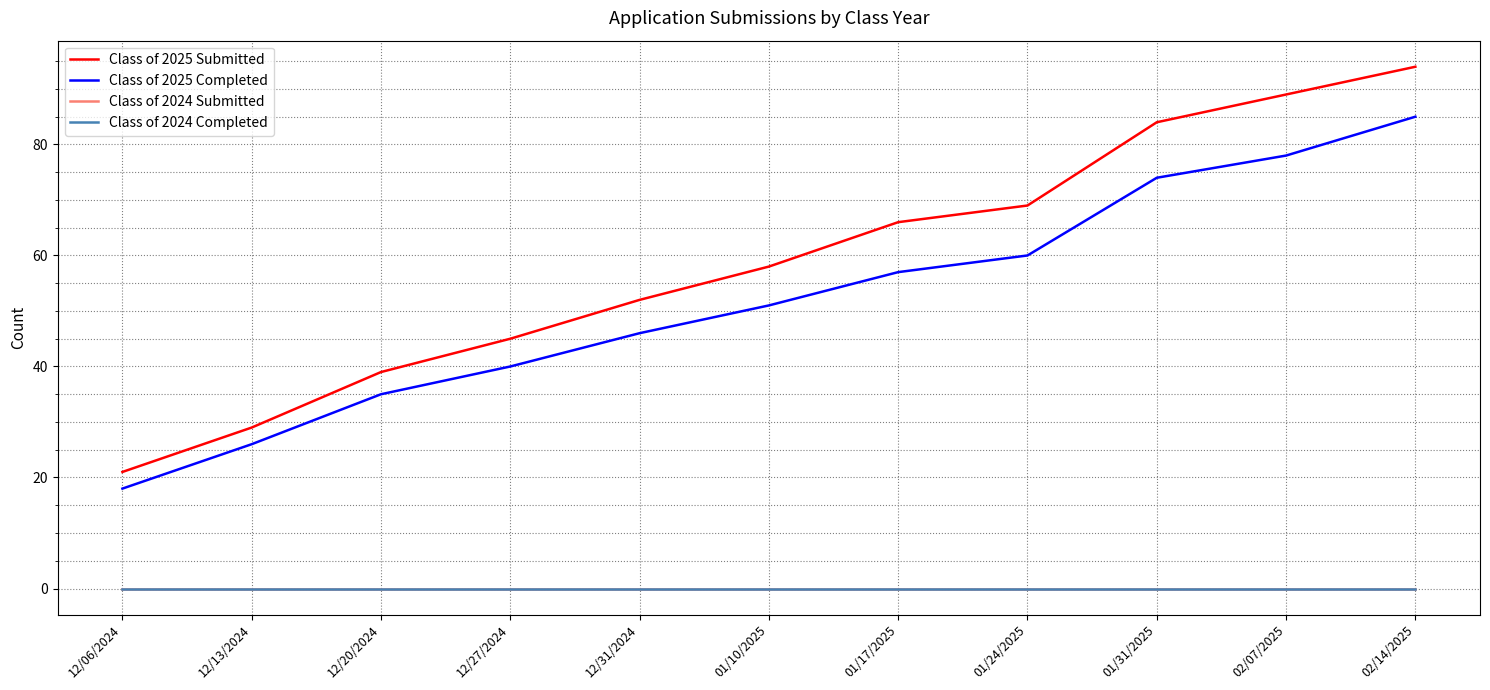

True or false: Class of 2024 Submitted and Class of 2025 Completed cross at least once.

False